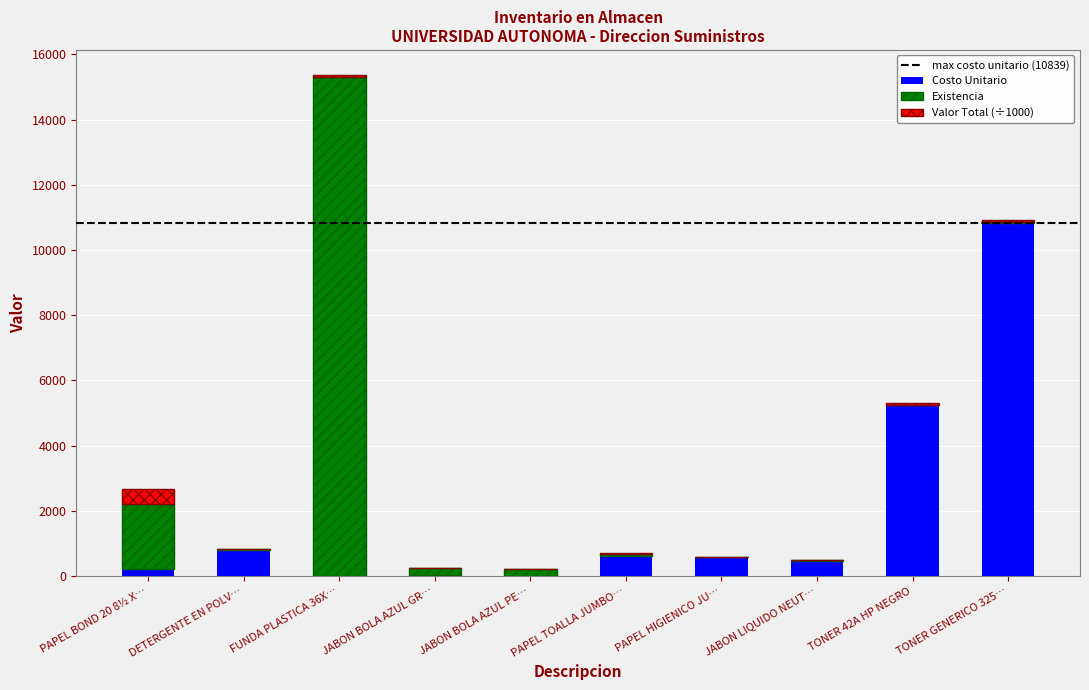

At which label does Costo Unitario reach its peak?

TONER GENERICO 325…